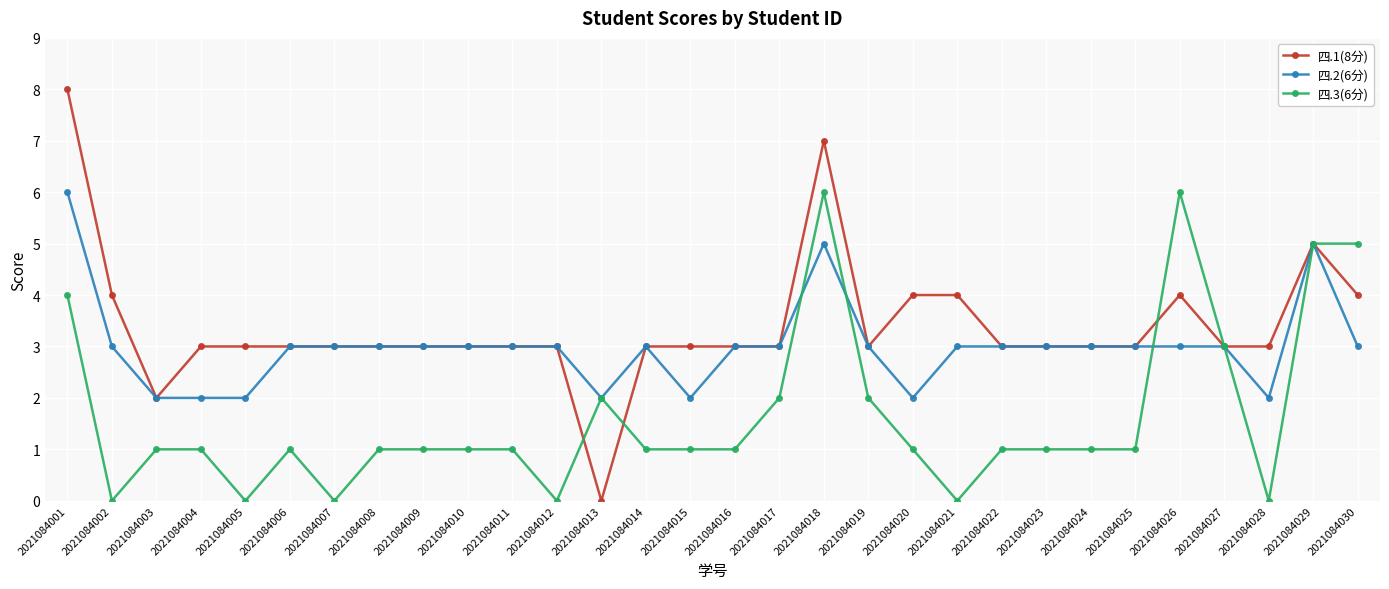

What is the difference between the 四.3(6分) values at 2021084020 and 2021084026?

5